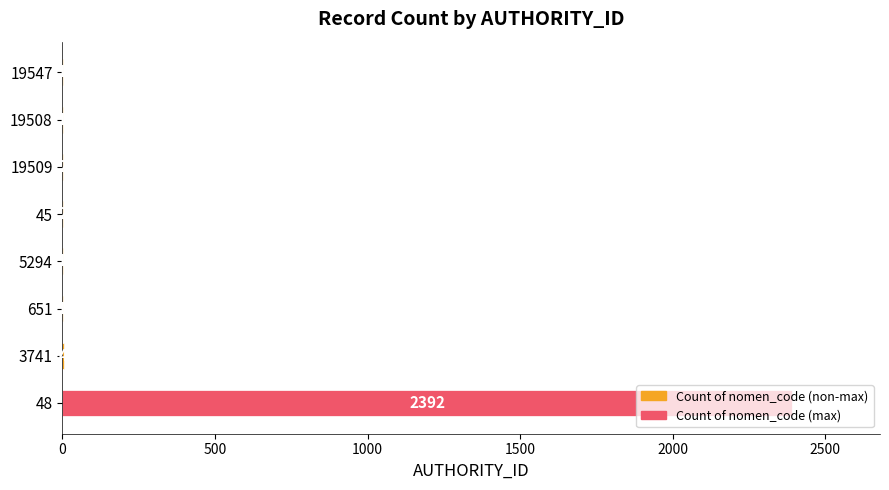

What is the approximate value at 48, to the nearest 50?

2400